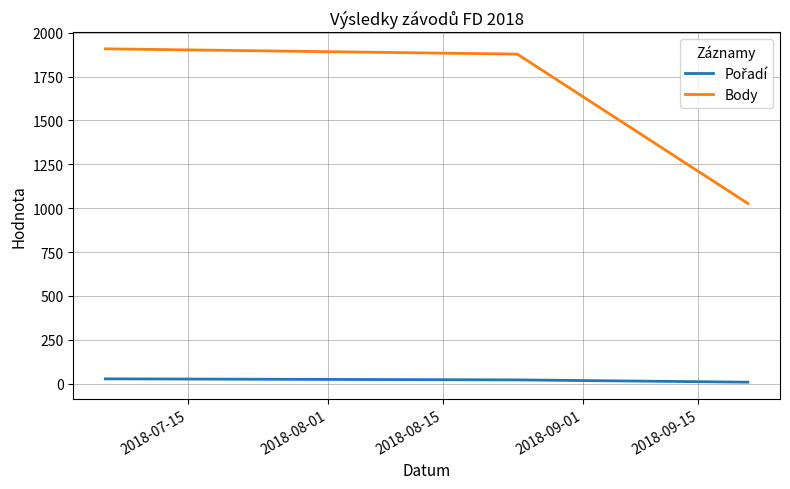

What is the highest value of the Body series?

1908